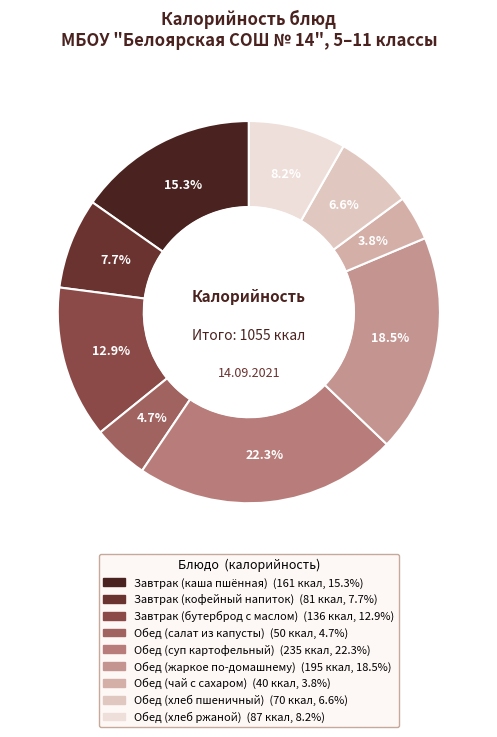

Is it true that Обед (хлеб ржаной) is 1% of the pie?

False